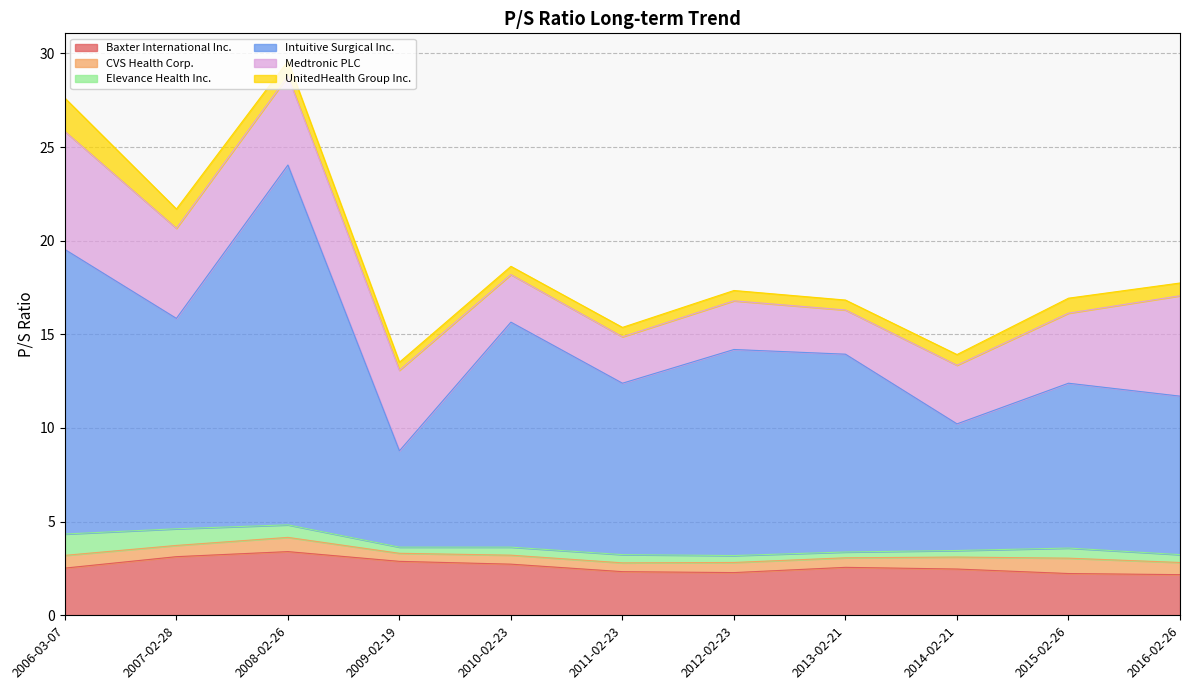

Rank the series at 2012-02-23 from highest to lowest value.

Intuitive Surgical Inc., Medtronic PLC, Baxter International Inc., UnitedHealth Group Inc., CVS Health Corp., Elevance Health Inc.